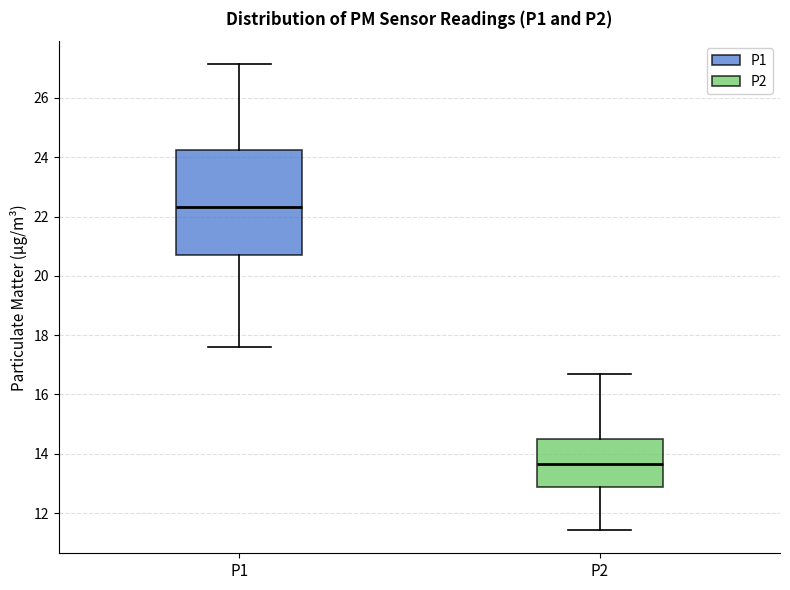

Where is the lower edge of the box for P2 on the y-axis? The values are not printed on the chart, so give them approximately, as read against the axis.

12.8